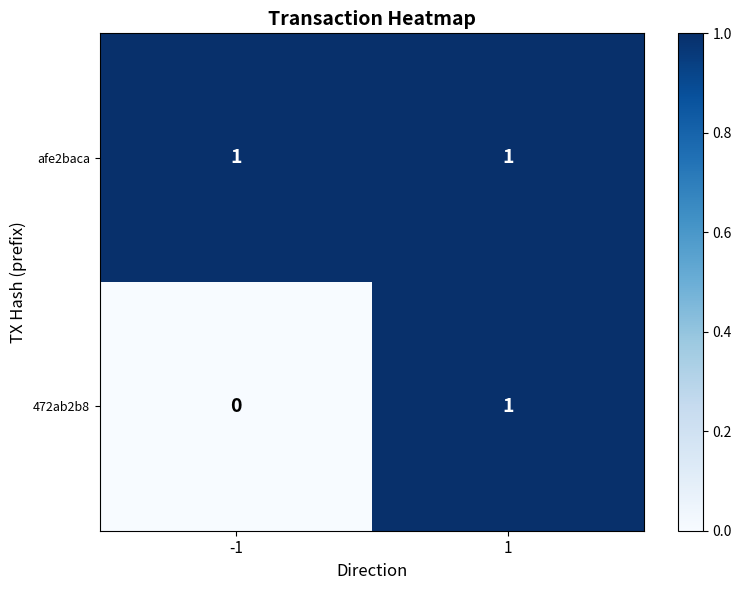

Which series has the widest spread of values?

472ab2b8